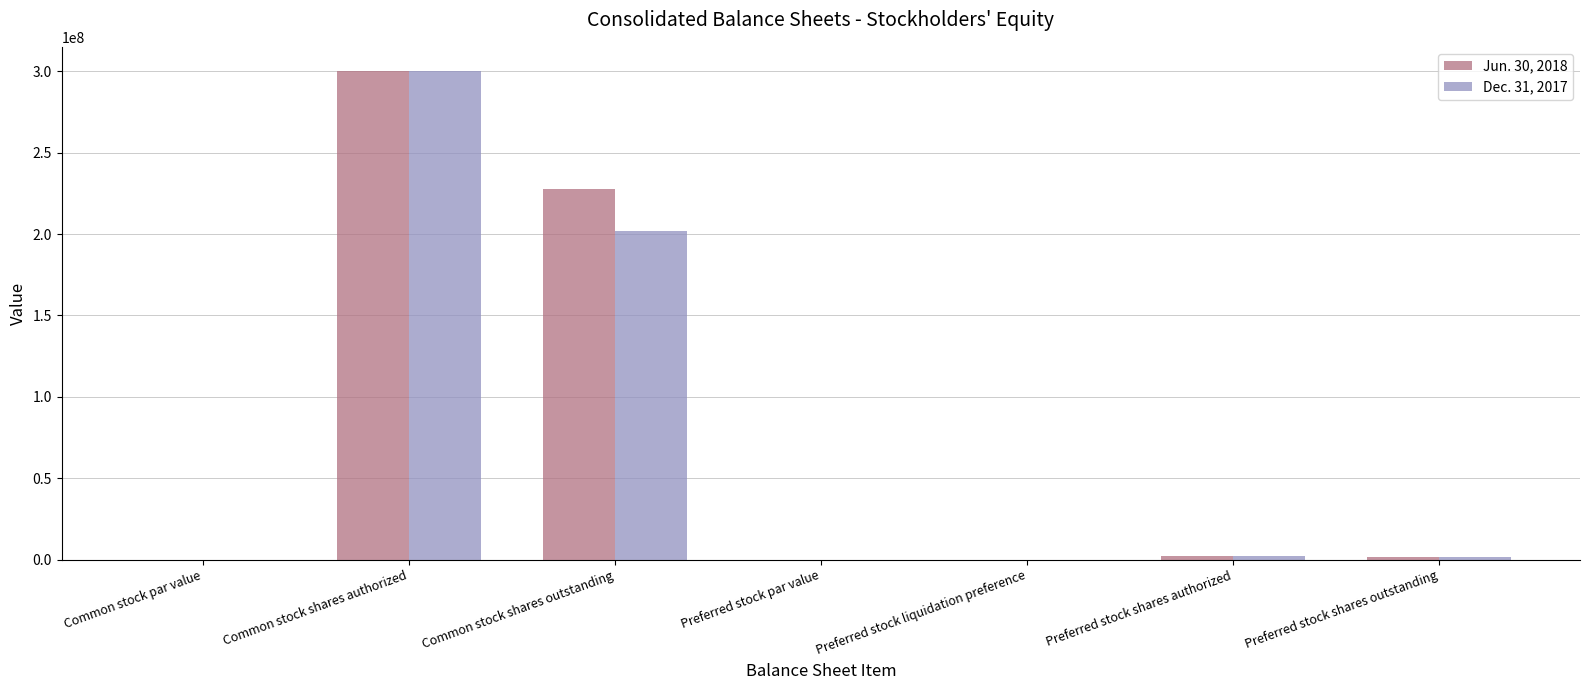

At which label does Dec. 31, 2017 reach its peak?

Common stock shares authorized